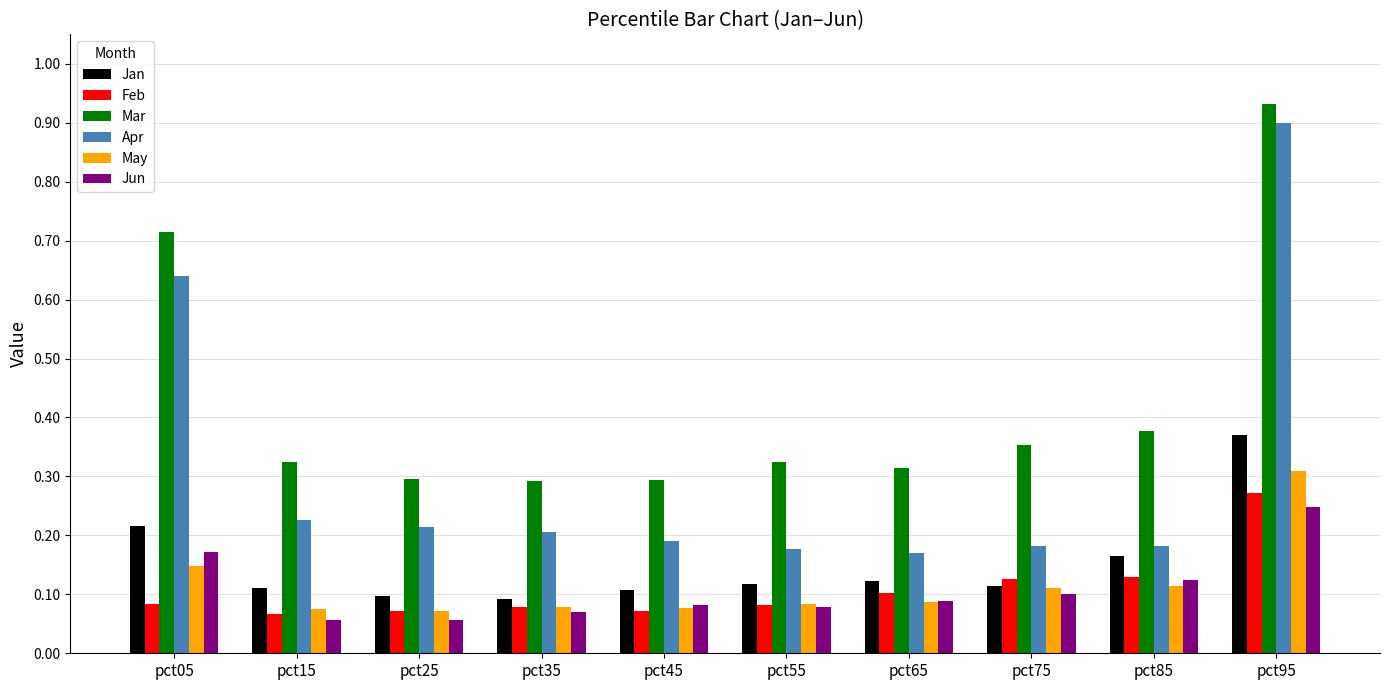

Which series has the largest range (max minus min)?

Apr